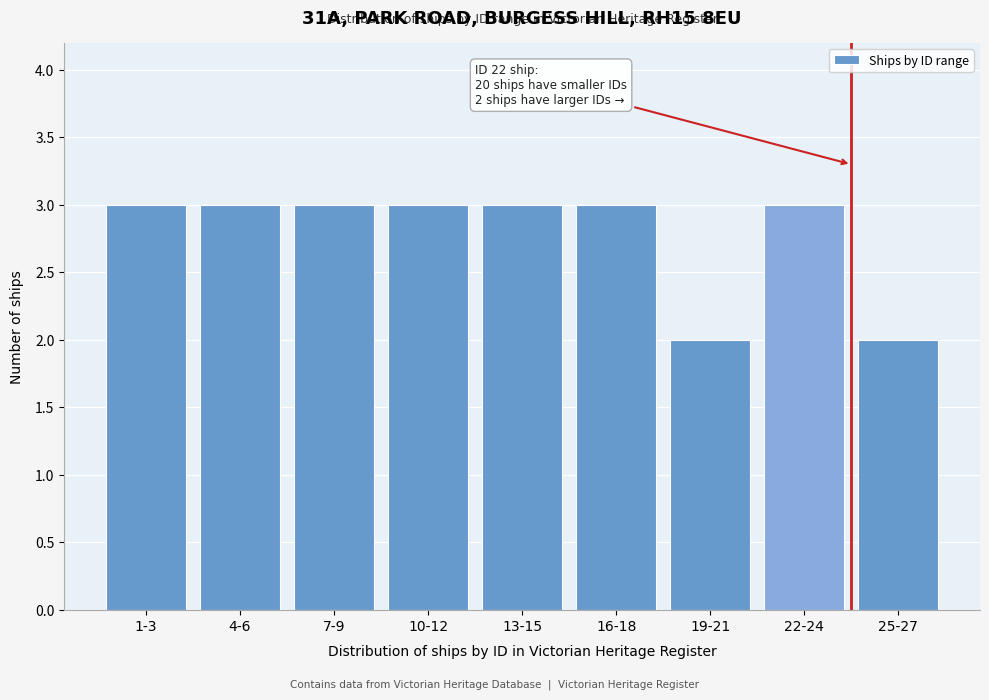

Reading left to right, transcribe all the data shown in this chart.

1-3=3	4-6=3	7-9=3	10-12=3	13-15=3	16-18=3	19-21=2	22-24=3	25-27=2